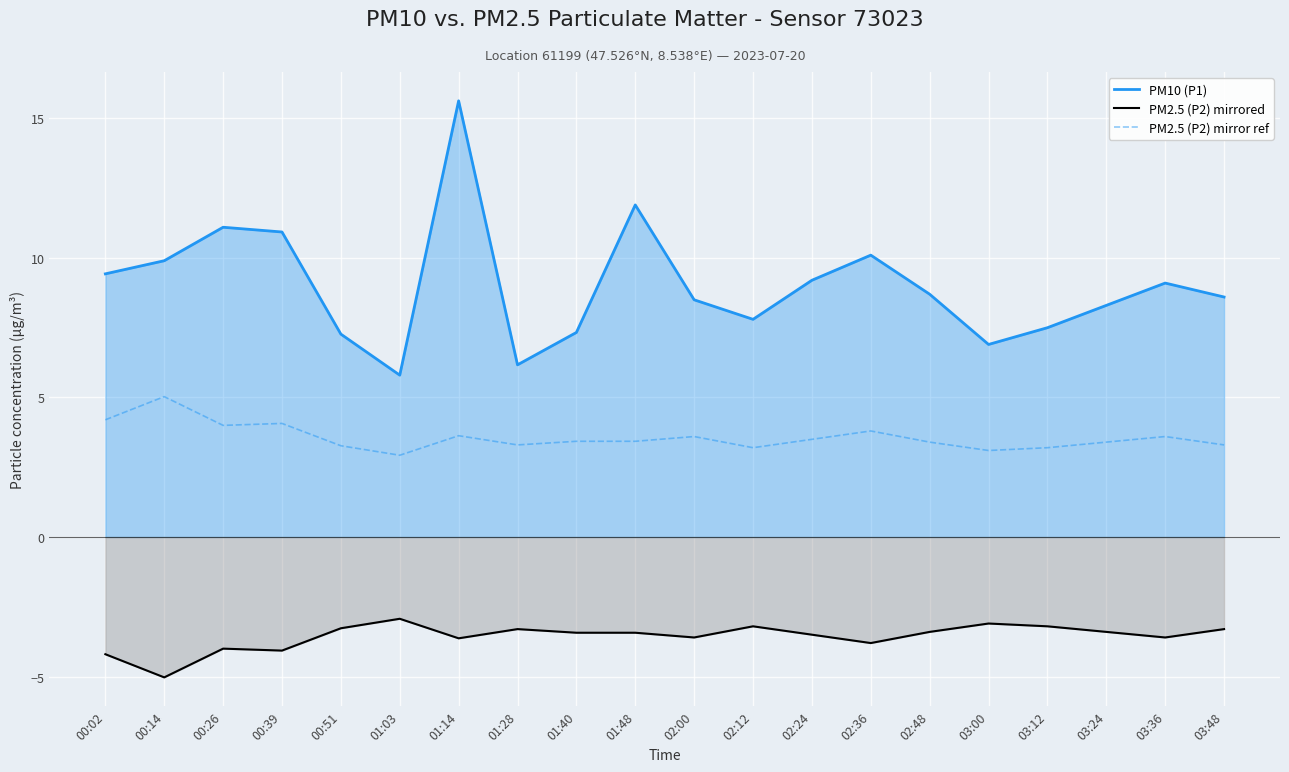

At which label does PM2.5 (P2) mirror ref first exceed 3?

00:02